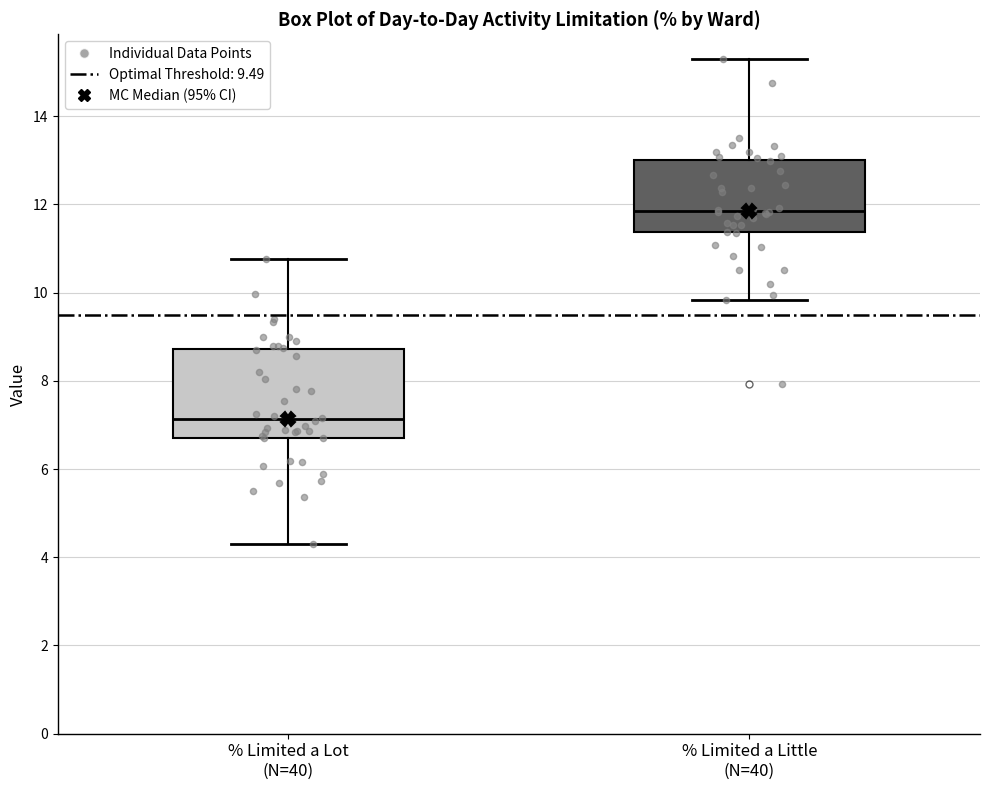

Which box's median line is the highest?

% Limited a Little (N=40)